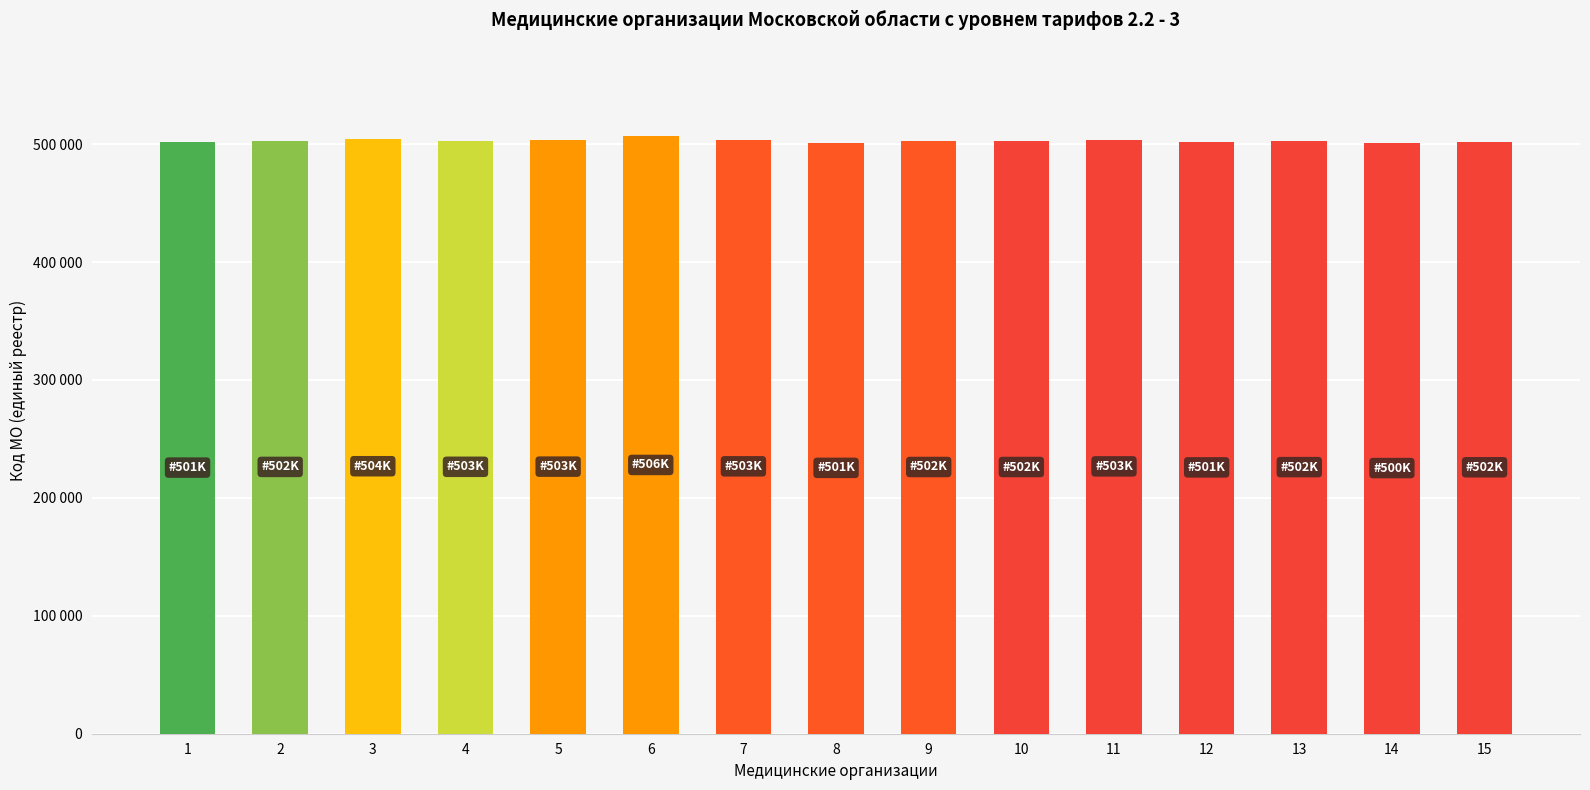

Are the bars horizontal?

No